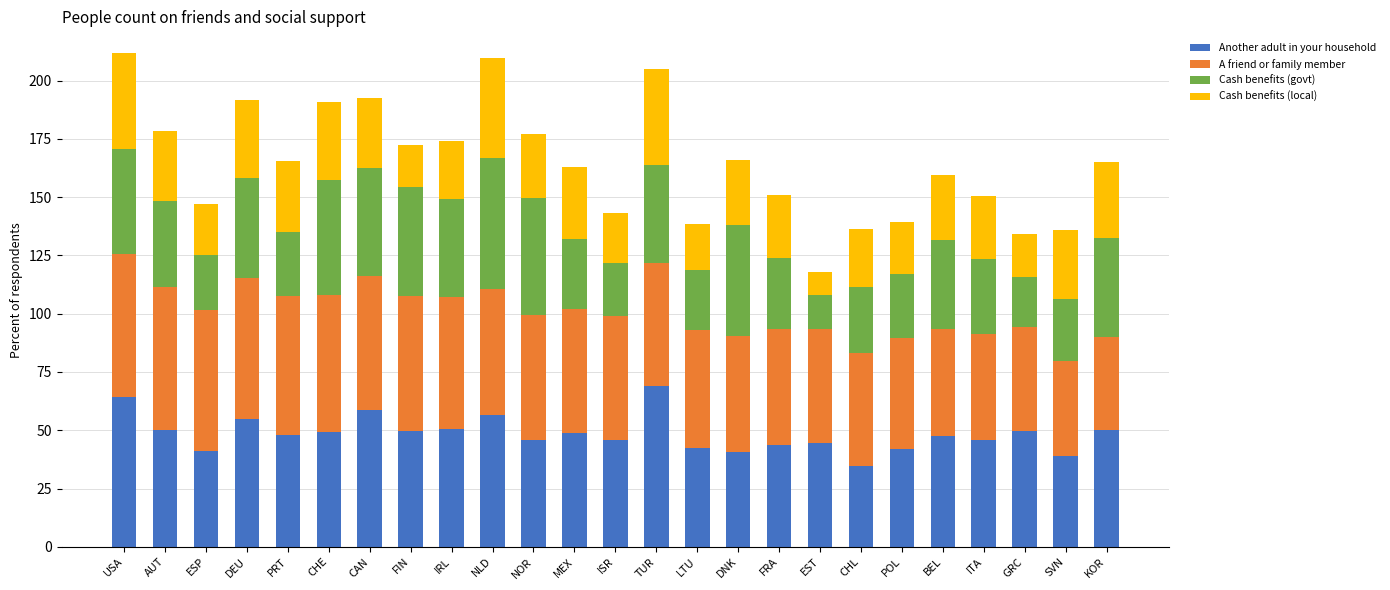

What is the highest value of the Another adult in your household series?

69.0